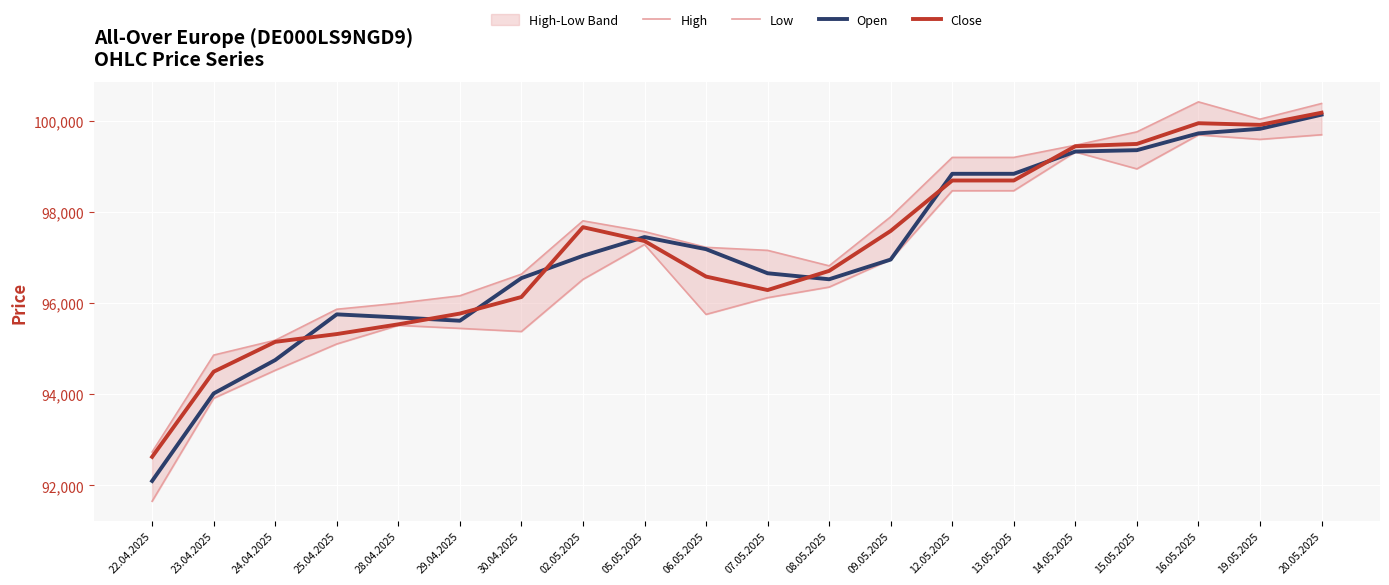

What position from the left is 05.05.2025?

9